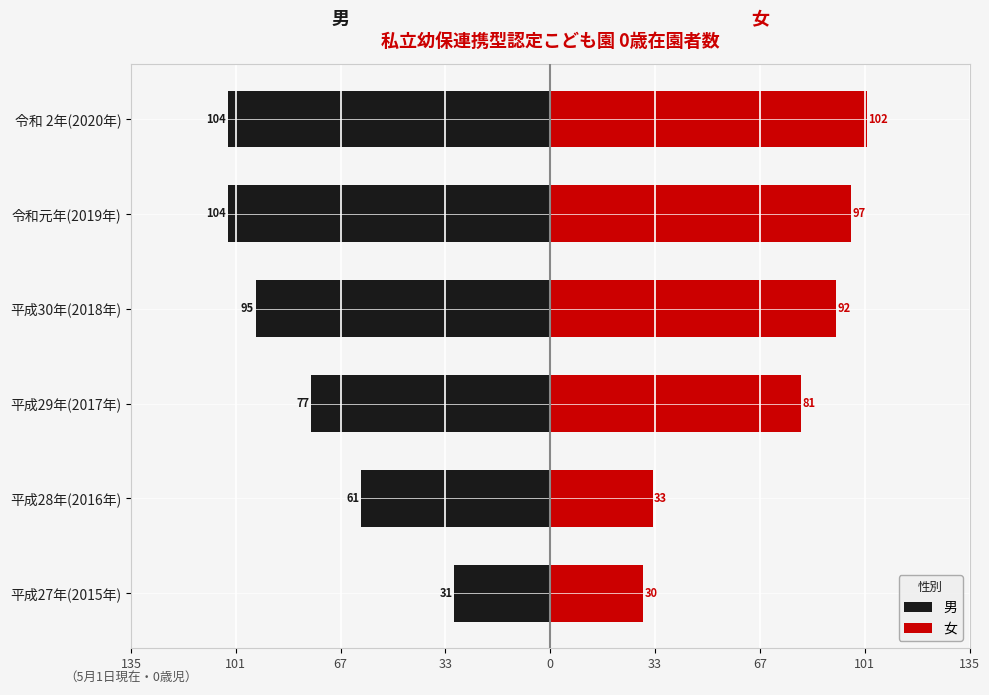

Reading left to right, extract all data points from this chart.

男: -31	-61	-77	-95	-104	-104
女: 30	33	81	92	97	102